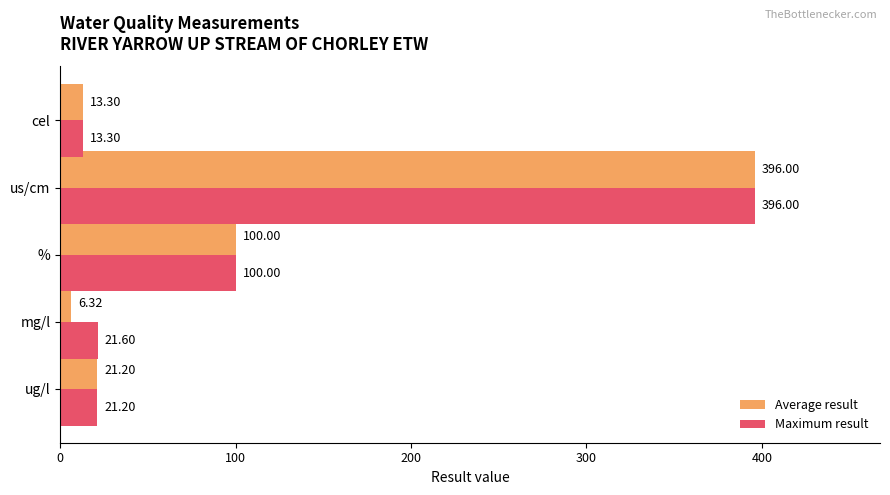

Where is Average result nearest to the value 201?

%